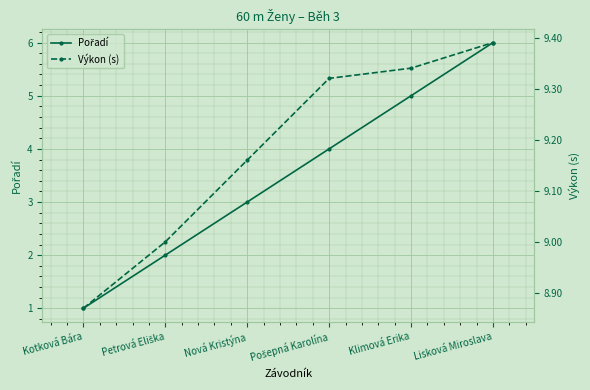

What is the minimum value for Pořadí?

1.0